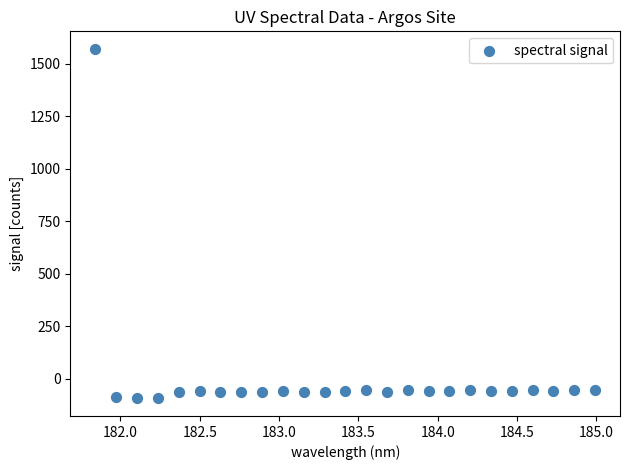

What is the range of X values (max minus min)?

3.1